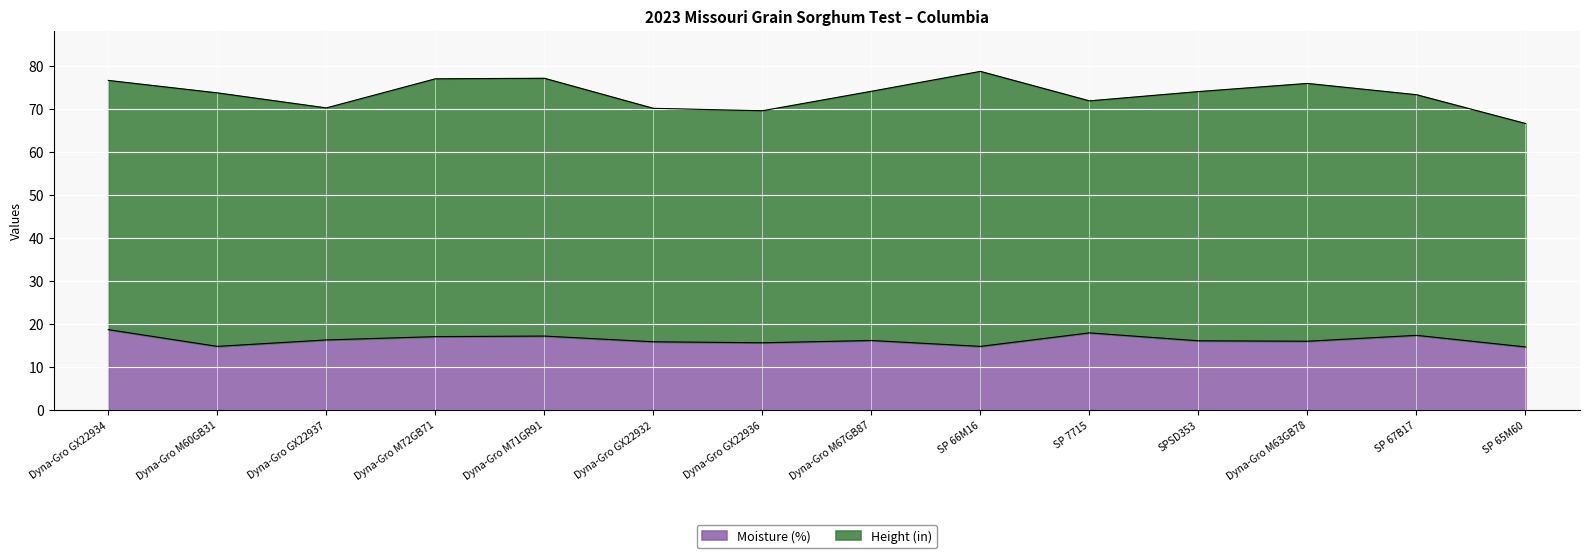

Does the chart display data point markers on the line(s)?

No